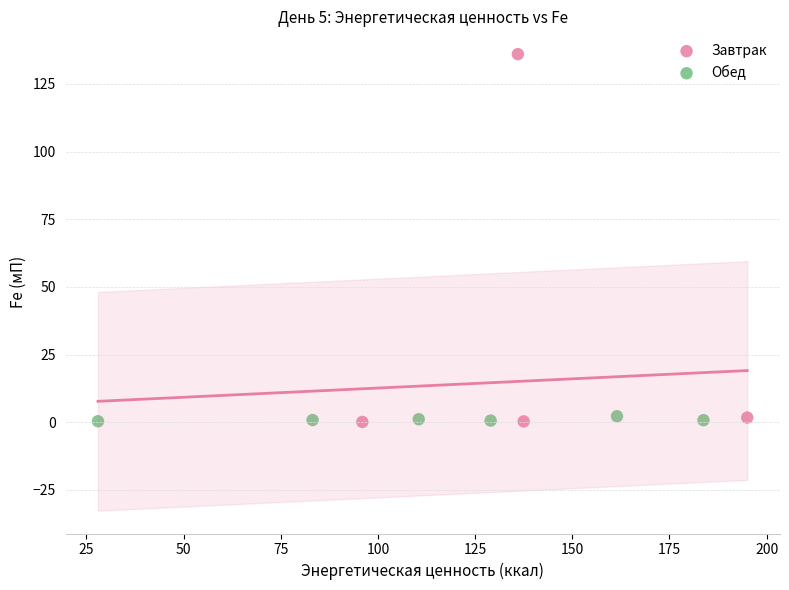

Which series reaches the maximum Y coordinate?

Завтрак